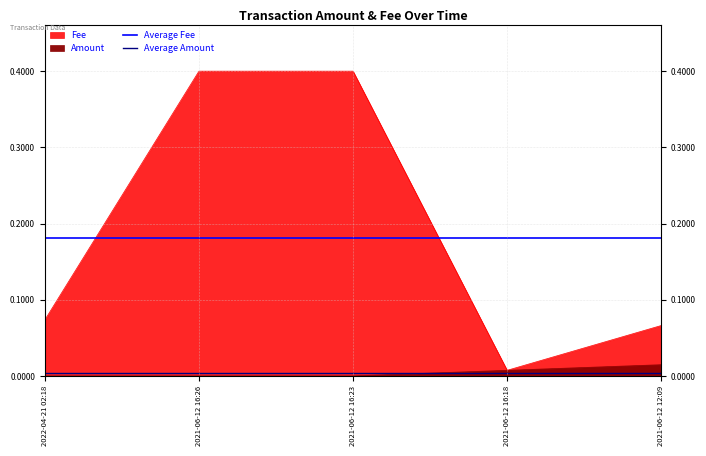

Between 2021-06-12 16:26 and 2022-04-21 02:18, which is larger?

2021-06-12 16:26